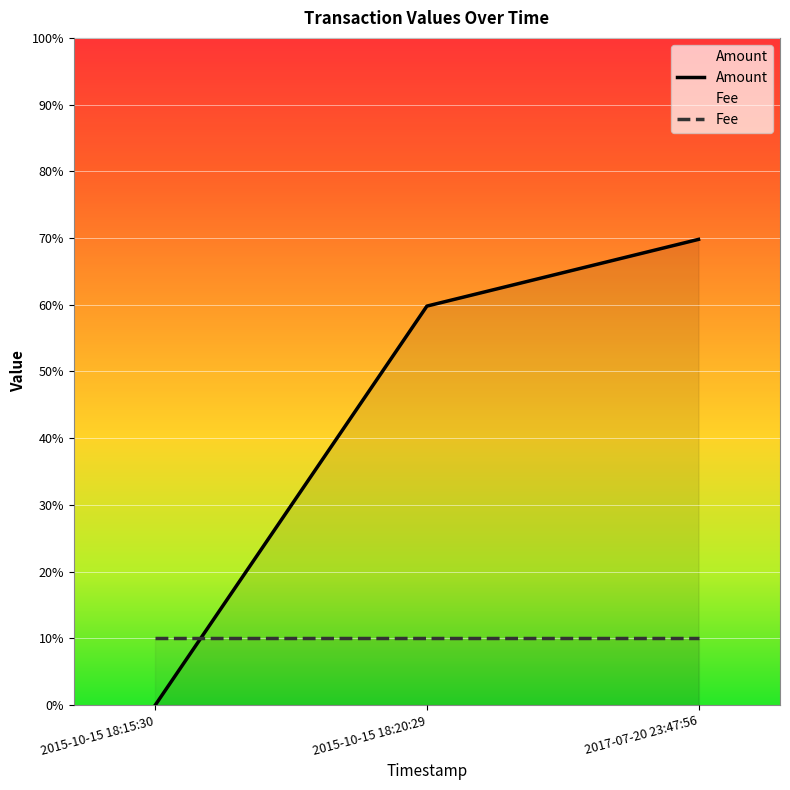

What is the maximum value shown in the chart?

7.0